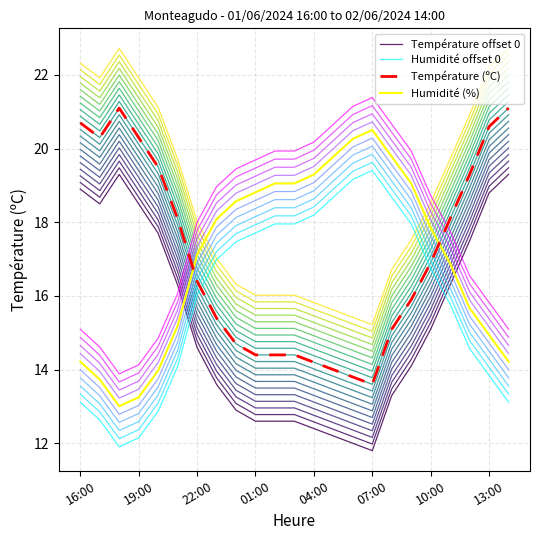

What is the difference between the second highest and second lowest values in the Humidité (%) series?

7.0